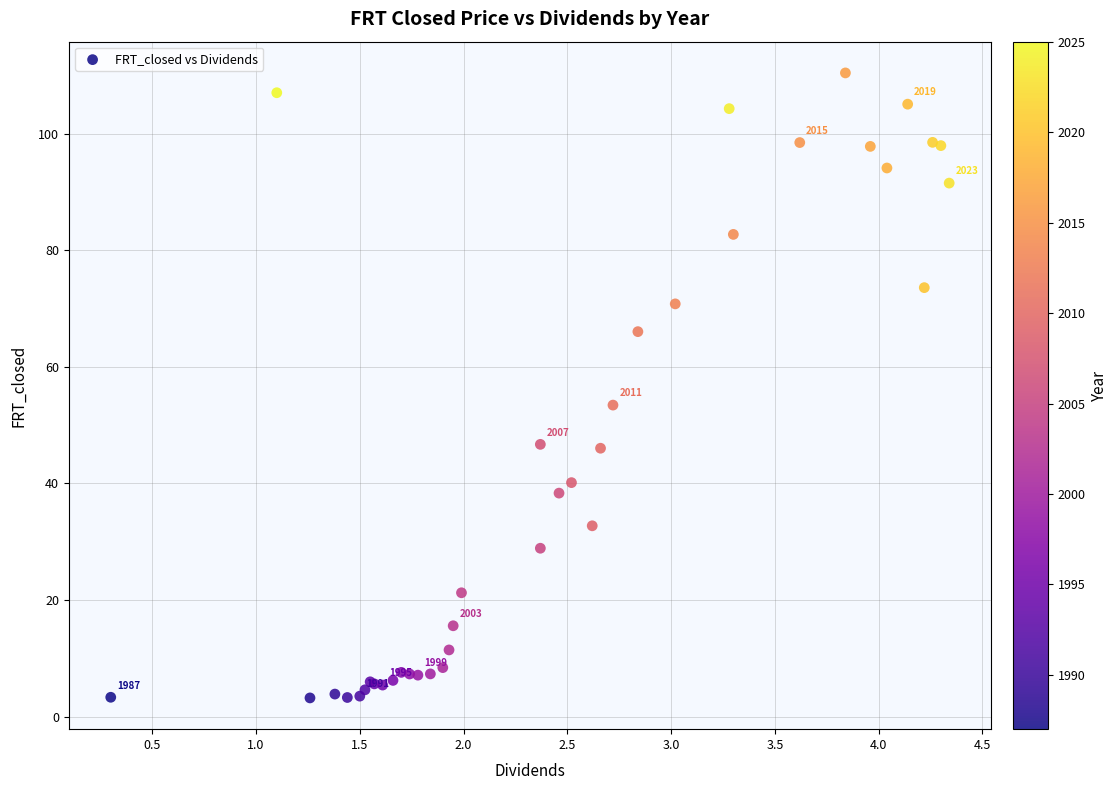

What Y value in the scatter plot is closest to 56?

53.4